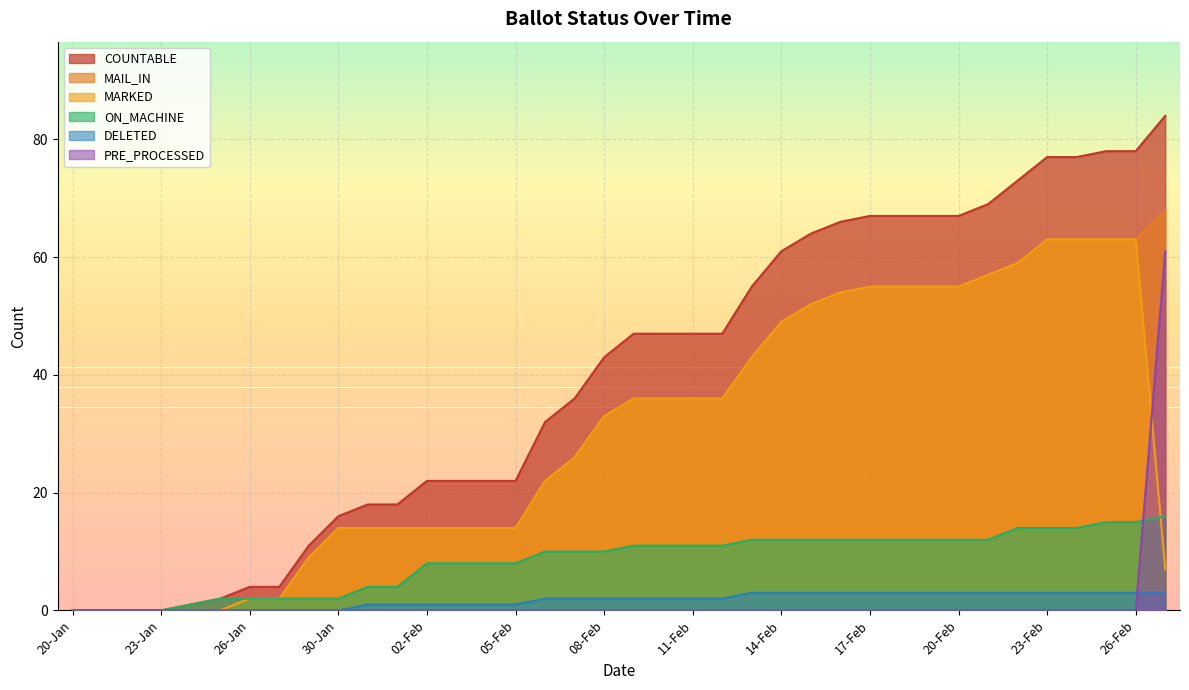

How many lines are shown in the chart?

6